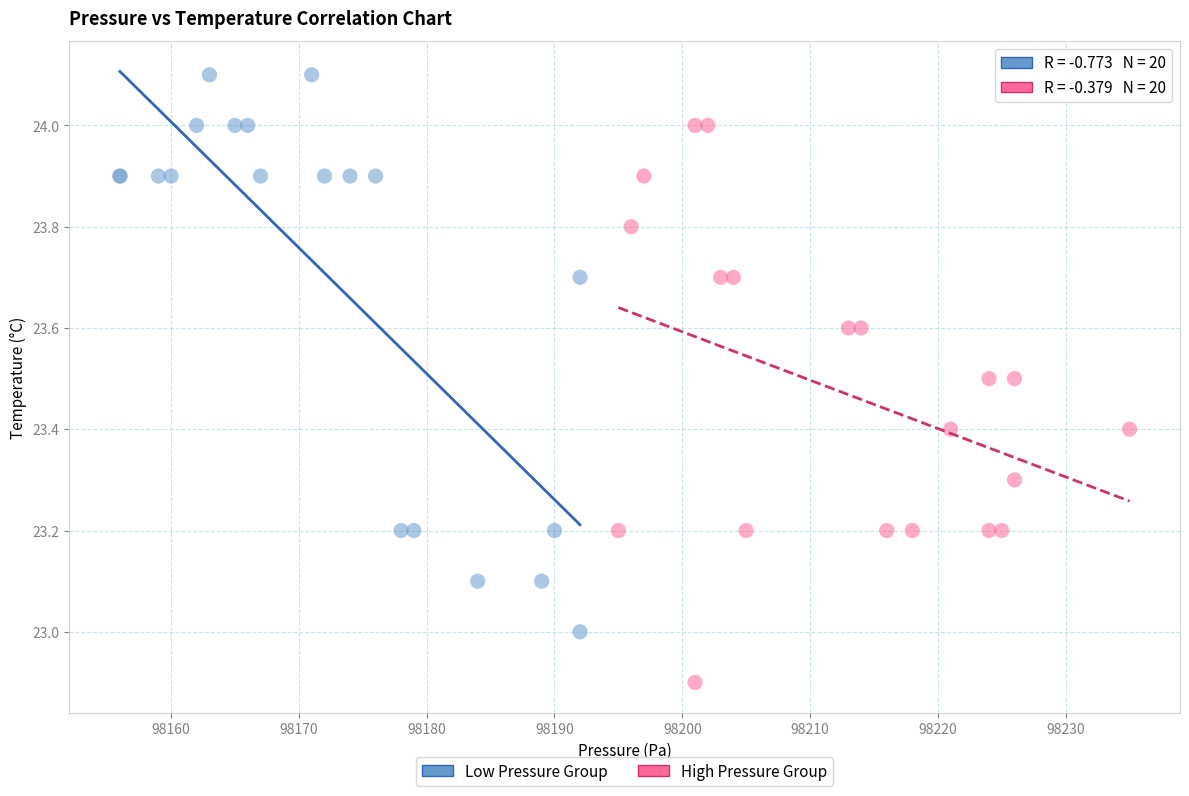

Which series reaches the maximum Y coordinate?

Low Pressure Group